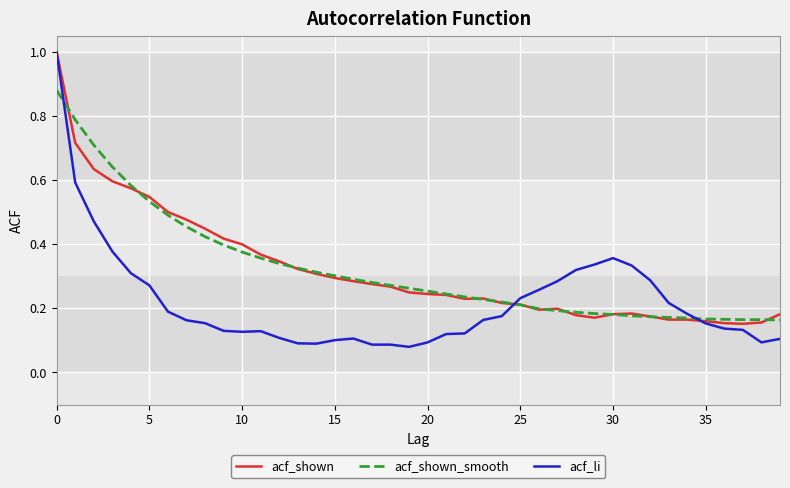

What is the maximum value shown in the chart?

1.0